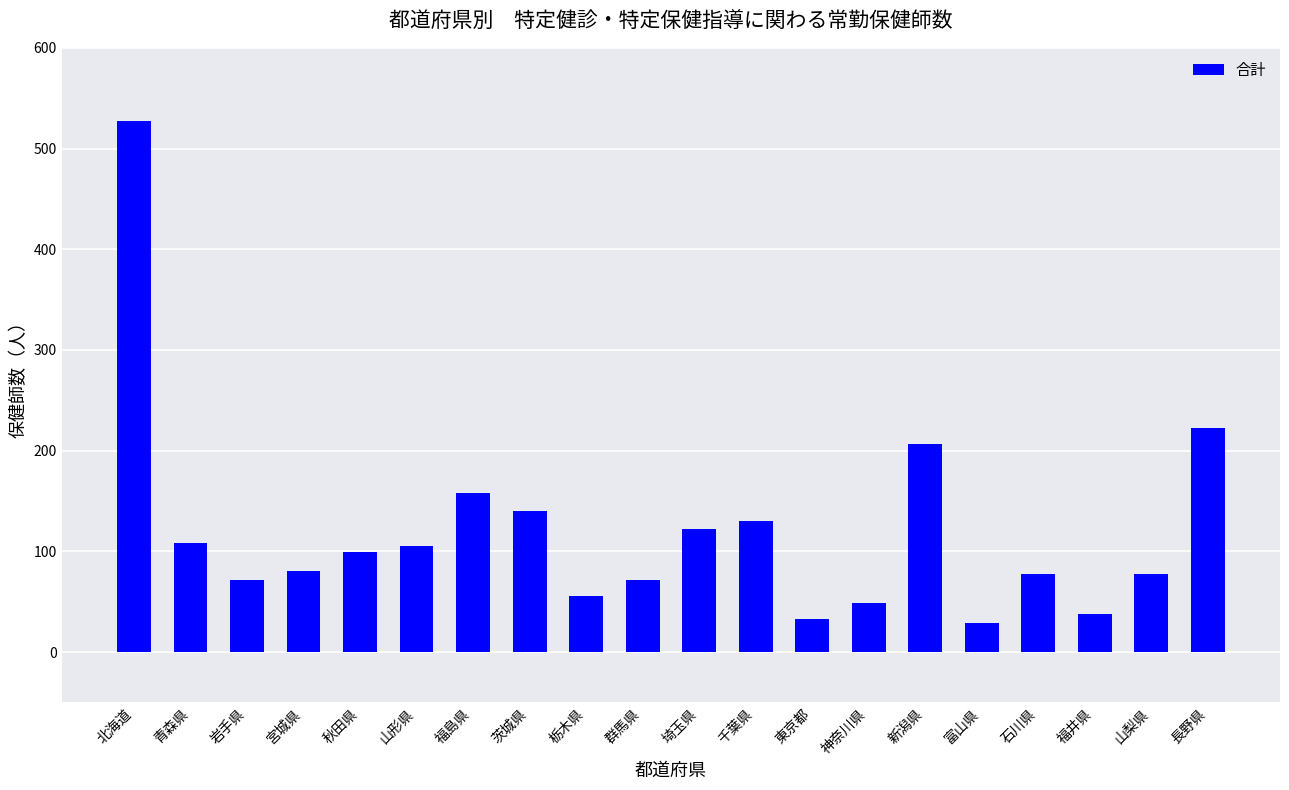

What is the greatest value displayed?

527